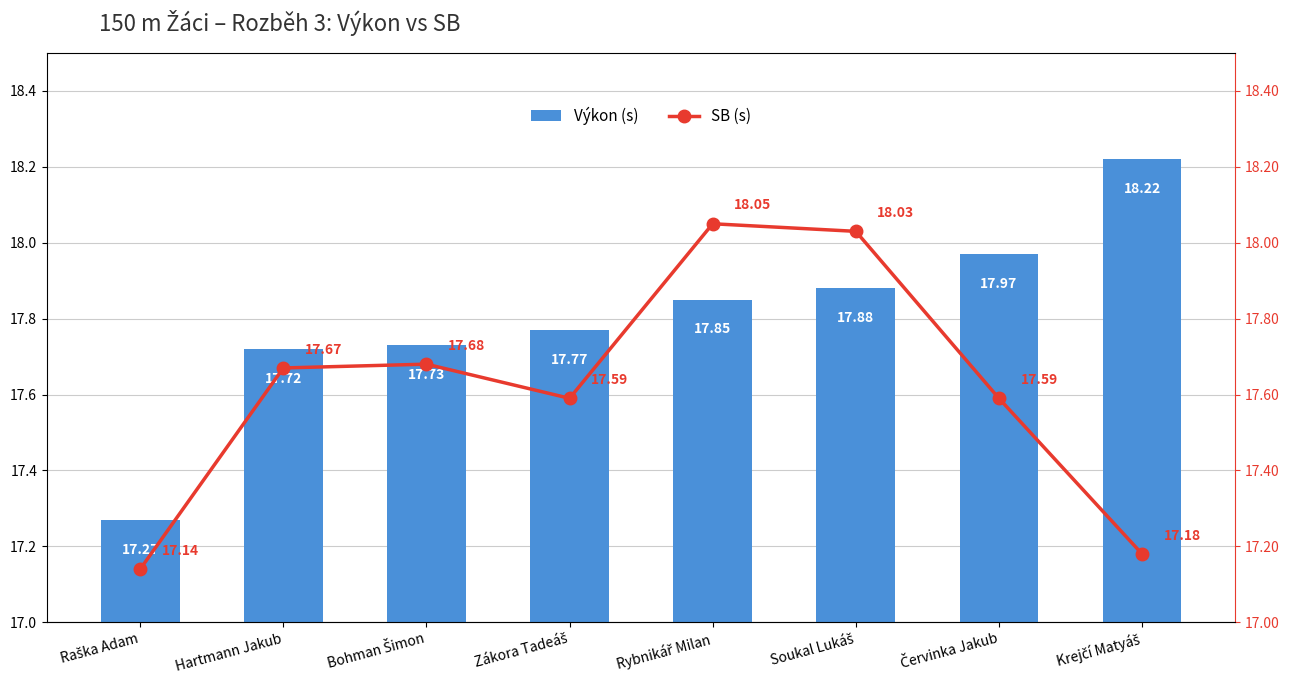

What is the minimum value shown in the chart?

17.1